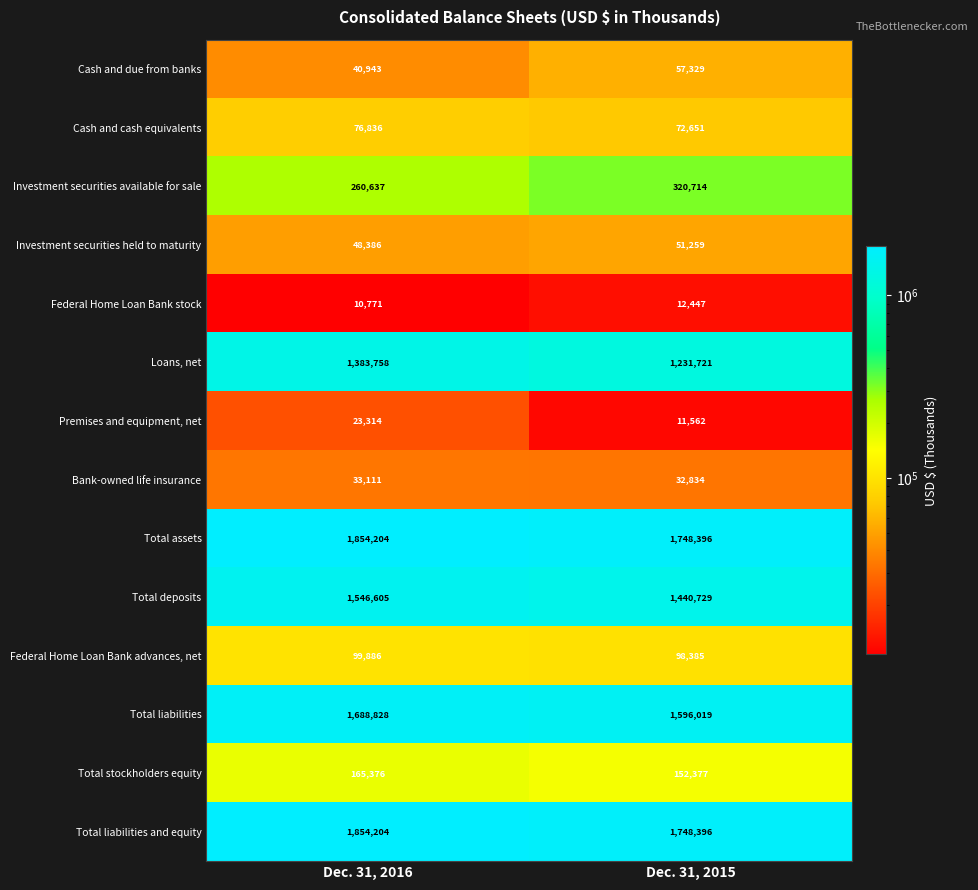

How many values in the Total liabilities and equity series are below 1854204?

1